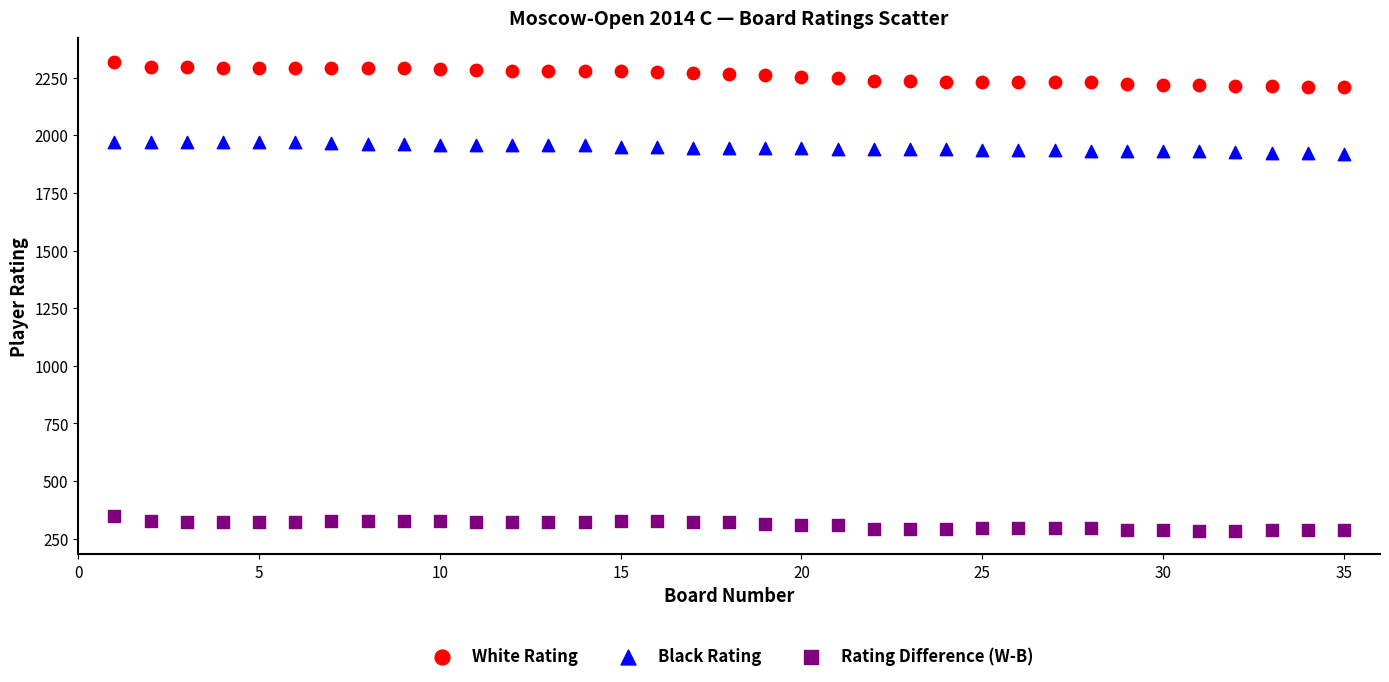

What is the X range (max minus min) for the scatter plot?

34